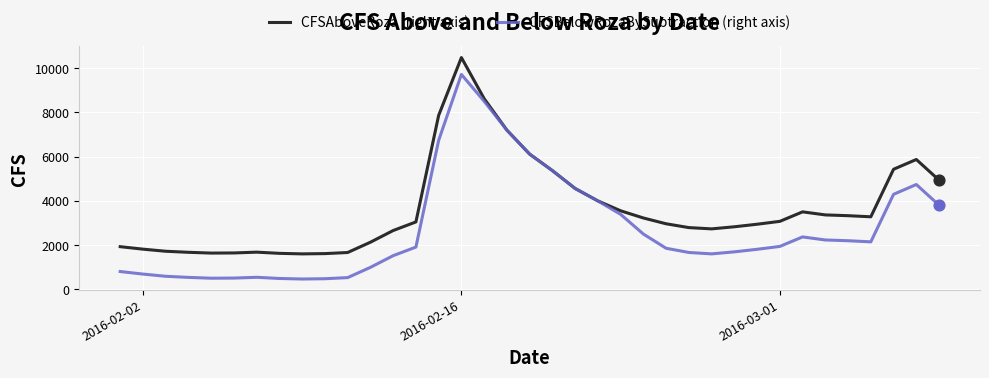

Which series has the largest range (max minus min)?

CFSBelowRozaBySubtraction (right axis)